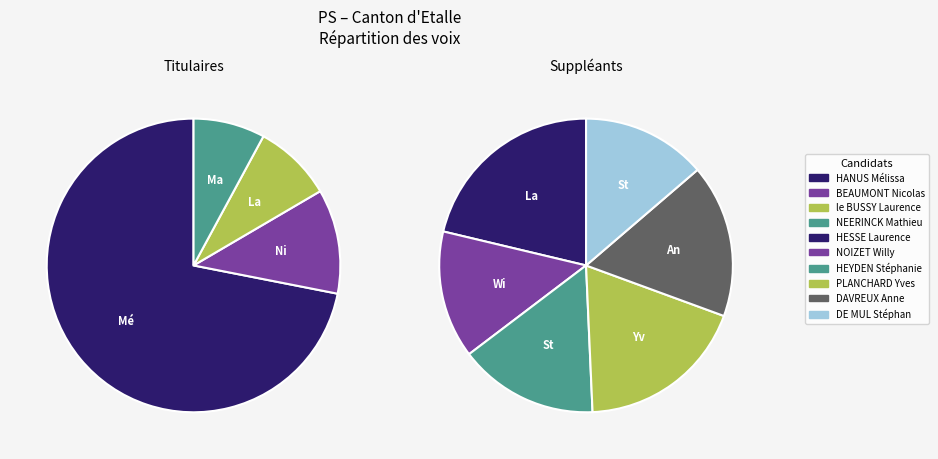

The le BUSSY Laurence slice represents 1% of the pie. True or false?

False